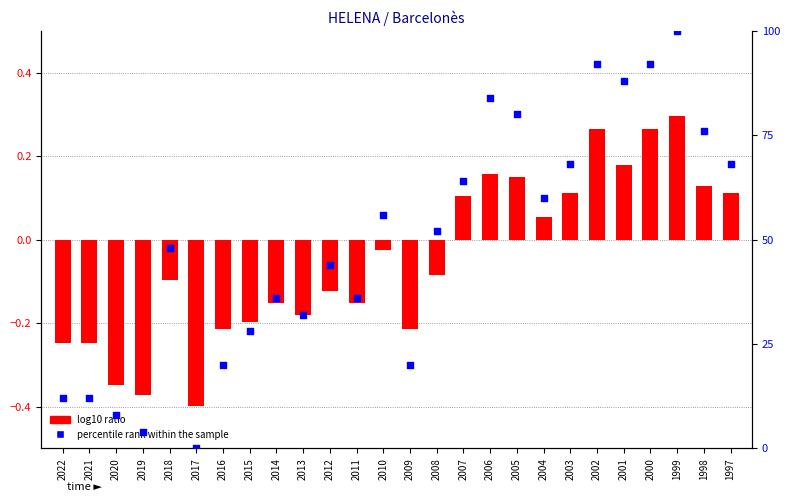

Which series has the largest total across all categories?

percentile rank within the sample